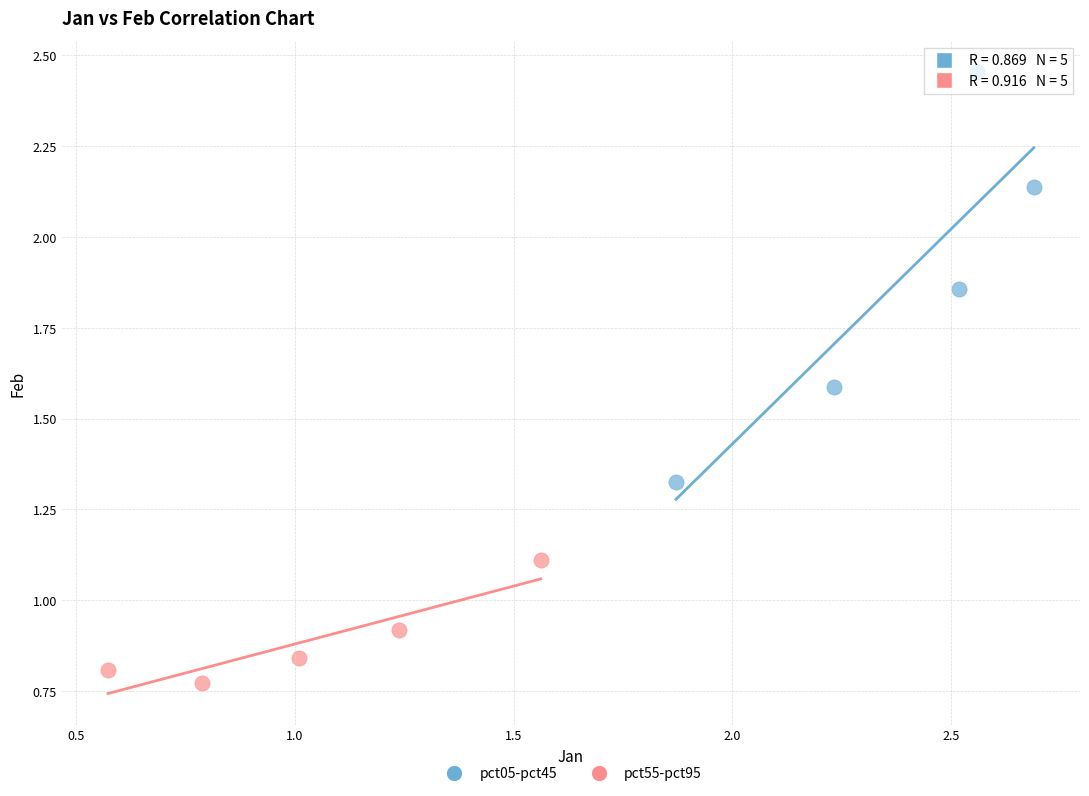

Which series reaches the maximum Y coordinate?

pct05-pct45